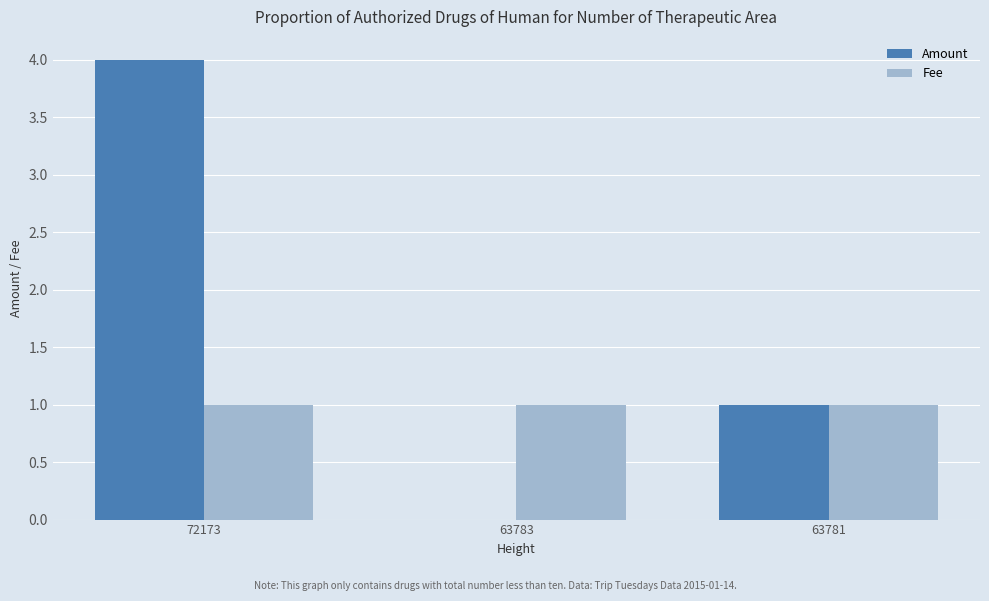

What is the sum of the Fee values at 63781 and 72173?

2